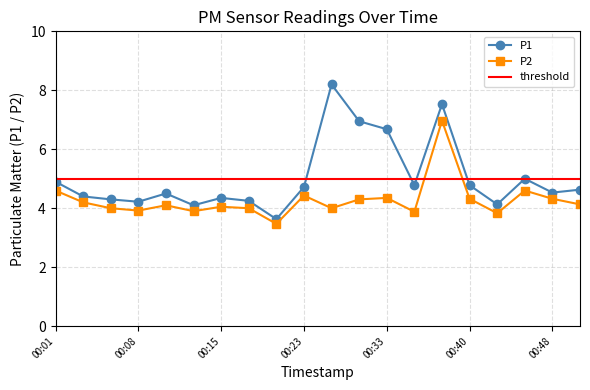

What is the approximate value of P1 at 00:48?

4.5